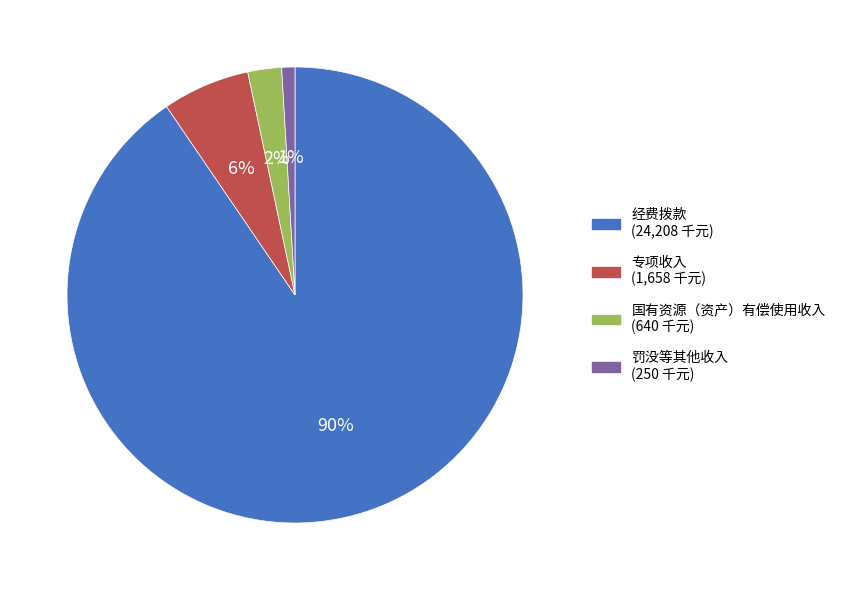

Is there a majority slice in this chart?

Yes